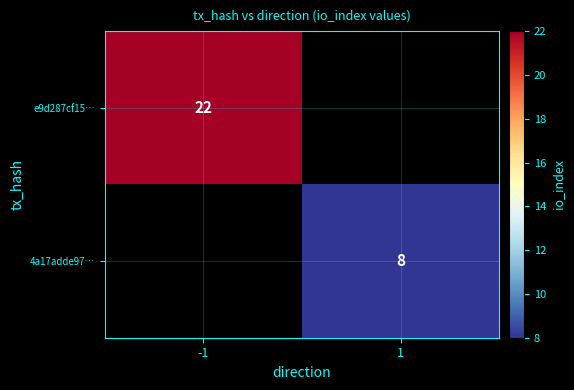

Which has a higher value, 1 or -1?

-1